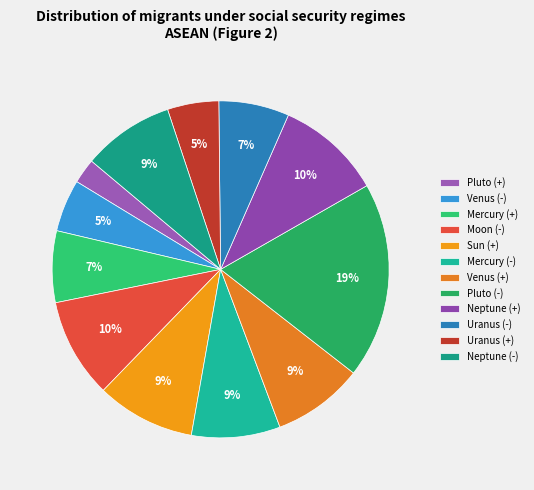

How many slices are in this pie chart?

12